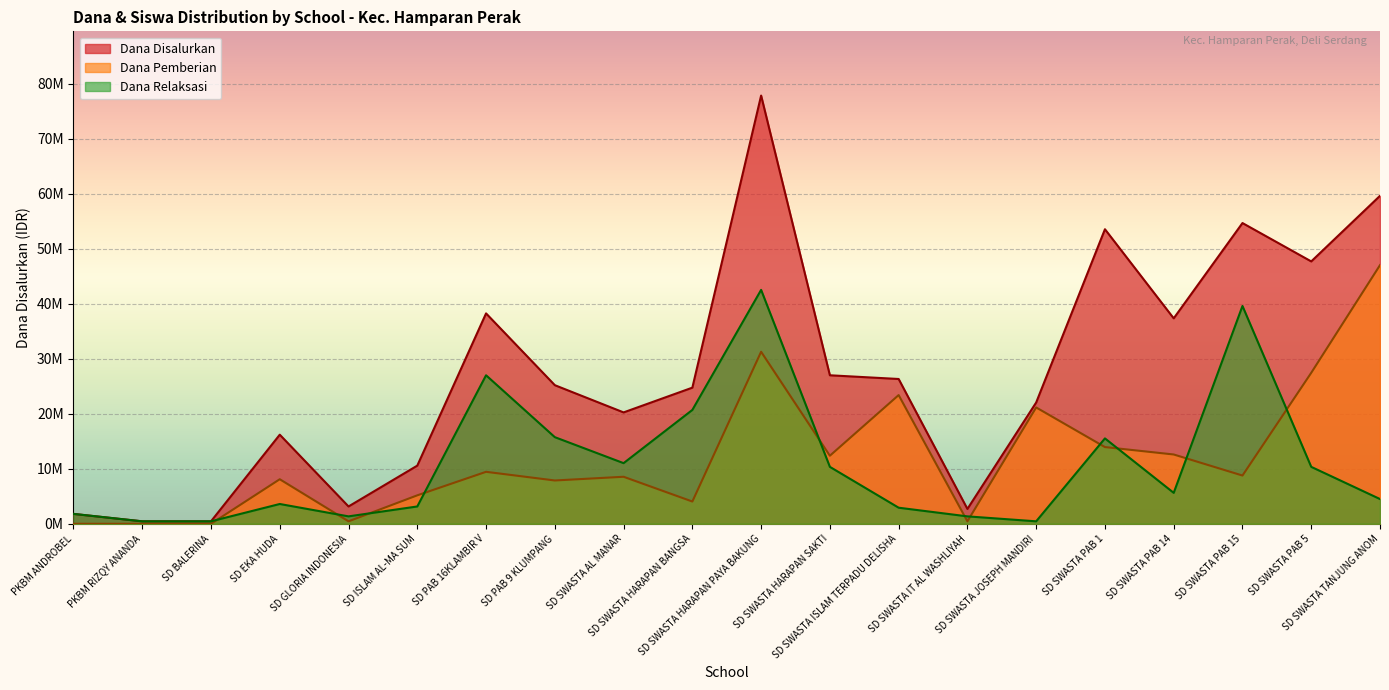

How many distinct data groups are displayed?

3